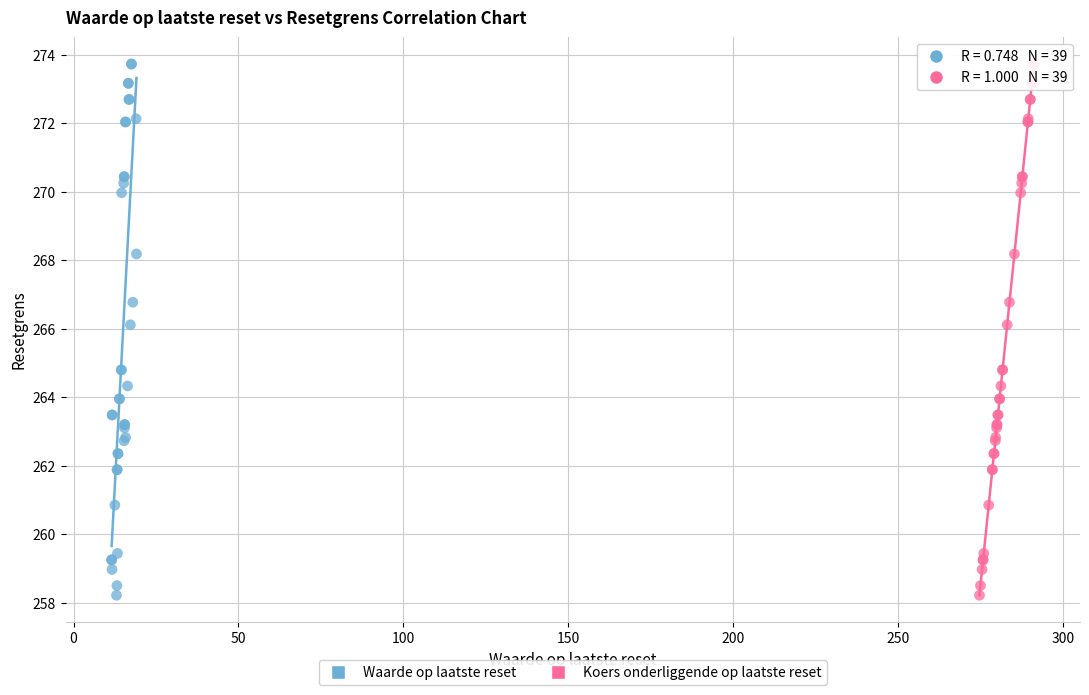

What are all the series names shown in the legend?

Waarde op laatste reset, Koers onderliggende op laatste reset